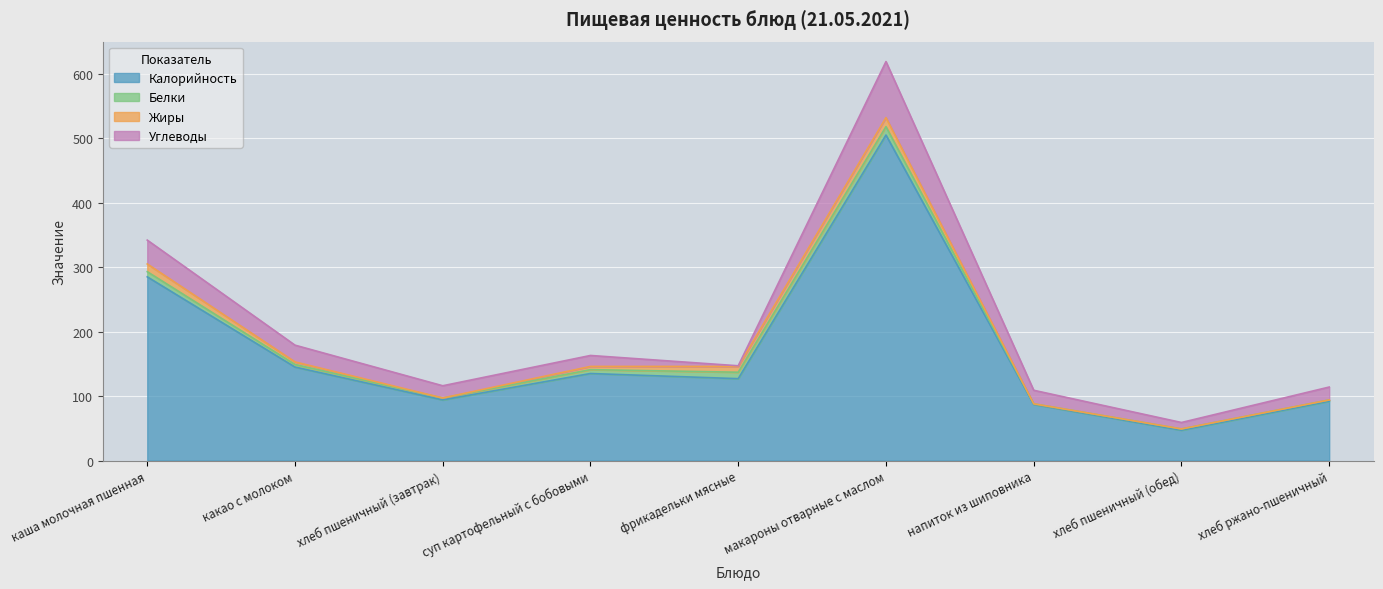

Which label corresponds to the largest value in the chart?

макароны отварные с маслом